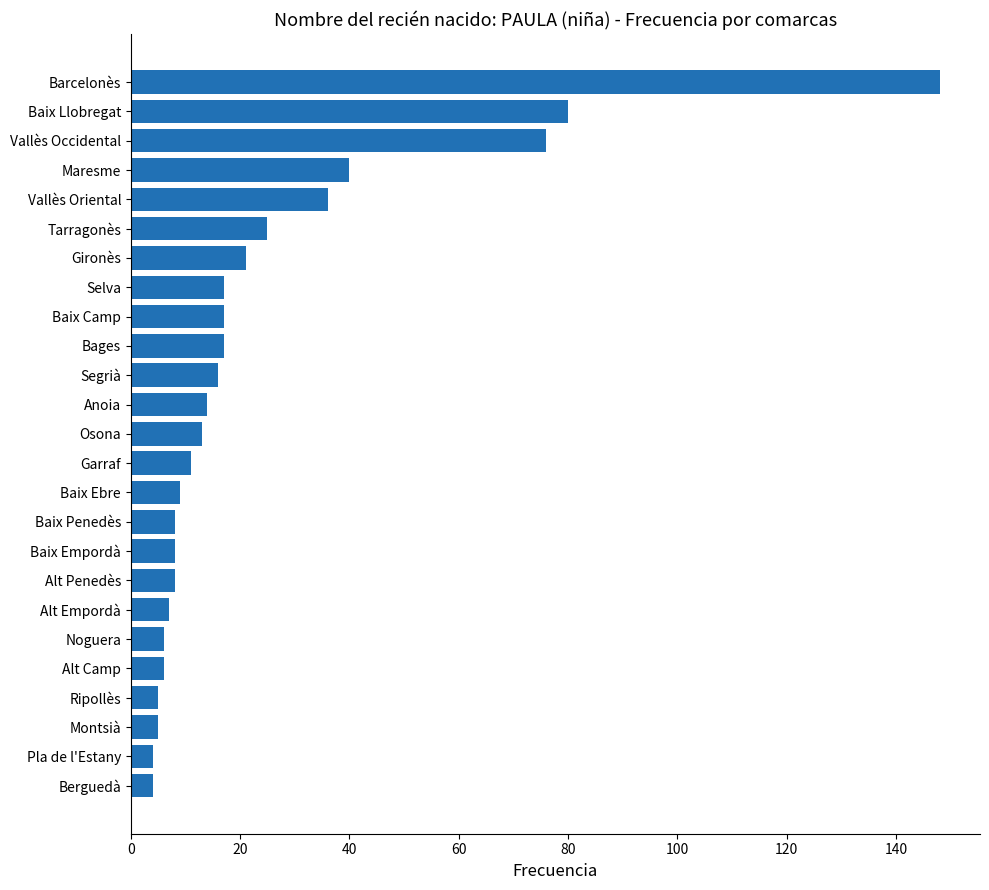

Approximately how many times larger is the value at Bages compared to Baix Ebre?

1.9